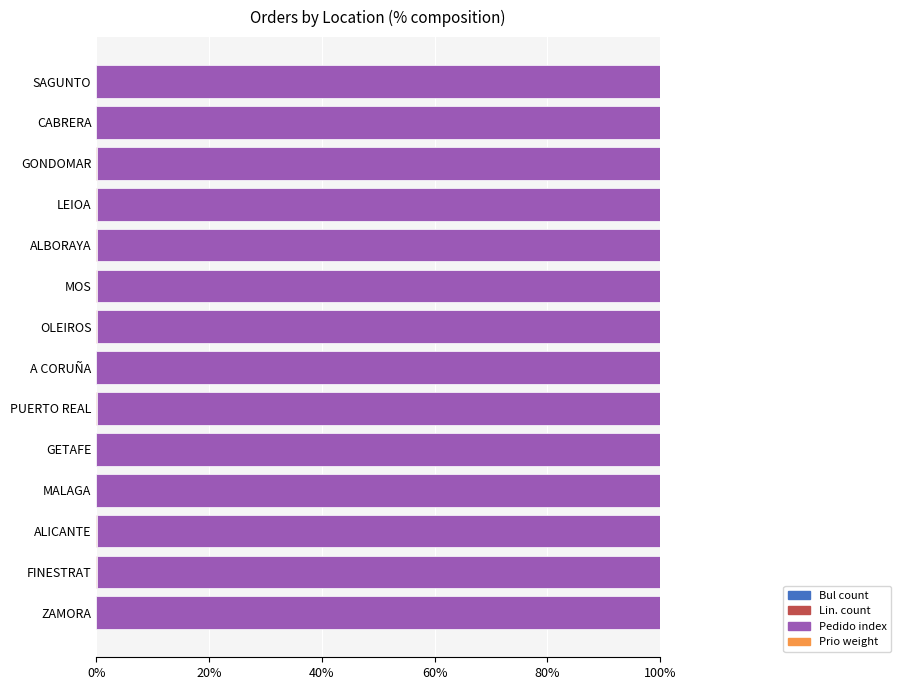

How many data points does each series have?

14